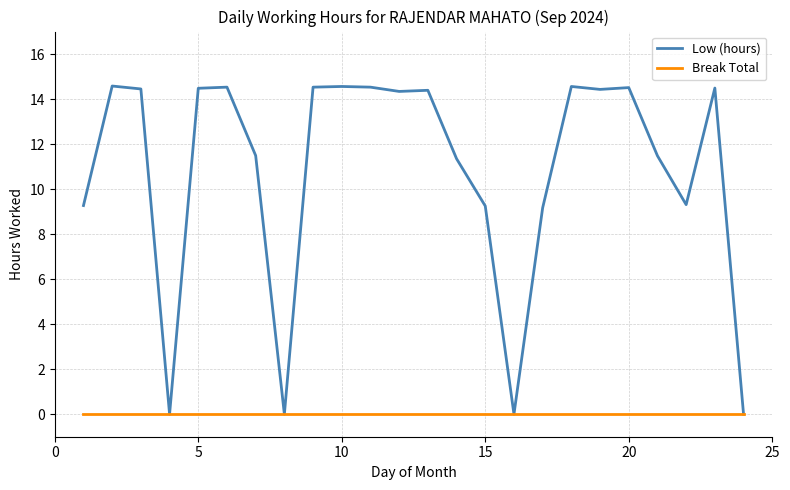

What is the average value of the Low (hours) series?

10.8